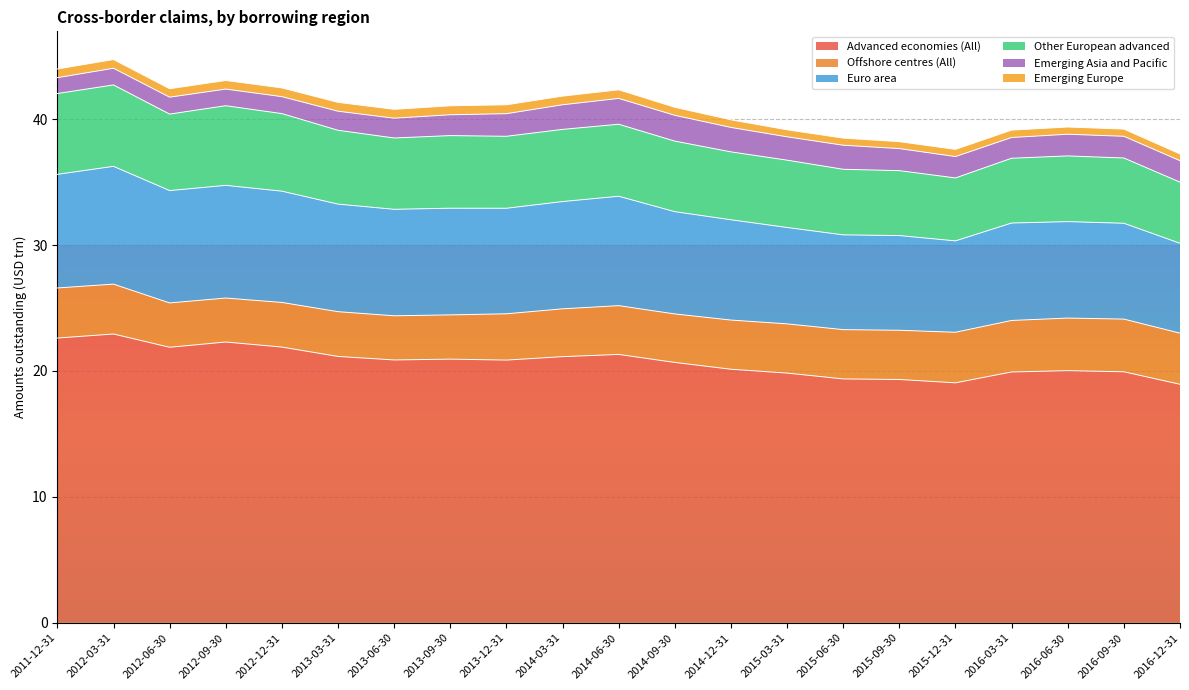

Where is Advanced economies (All) nearest to the value 20?

2016-06-30